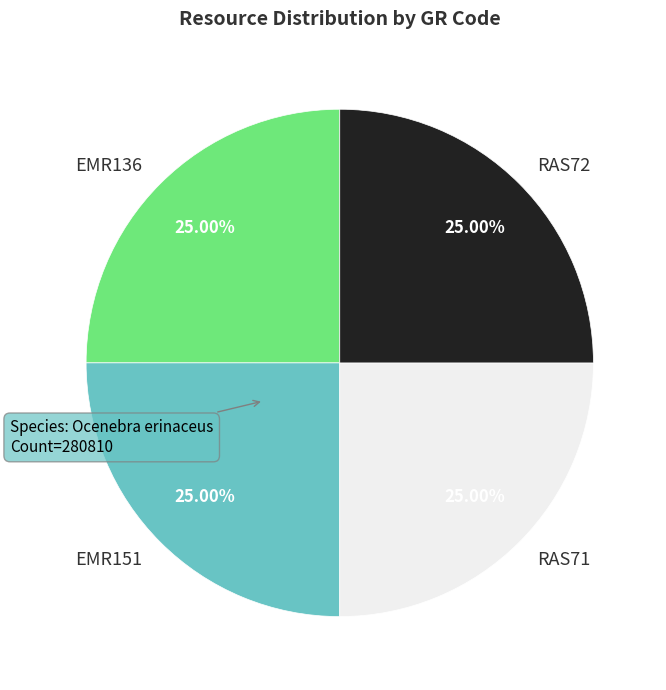

What is the ratio of the value at EMR151 to the value at EMR136?

1.0